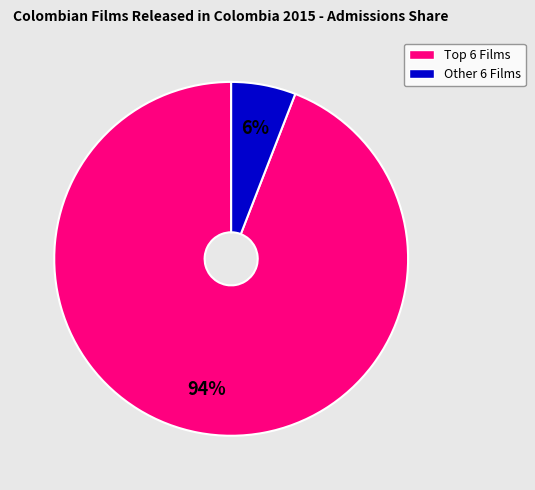

To the nearest percent, what is the difference between the largest and smallest slice percentages?

88%